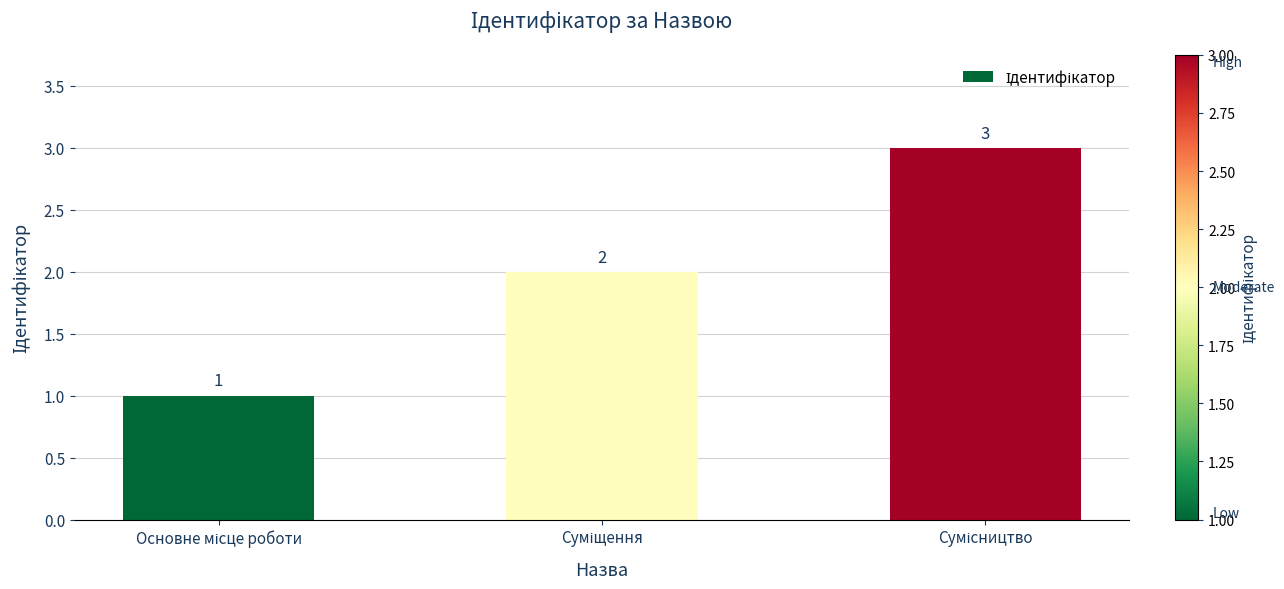

Are the bars horizontal?

No